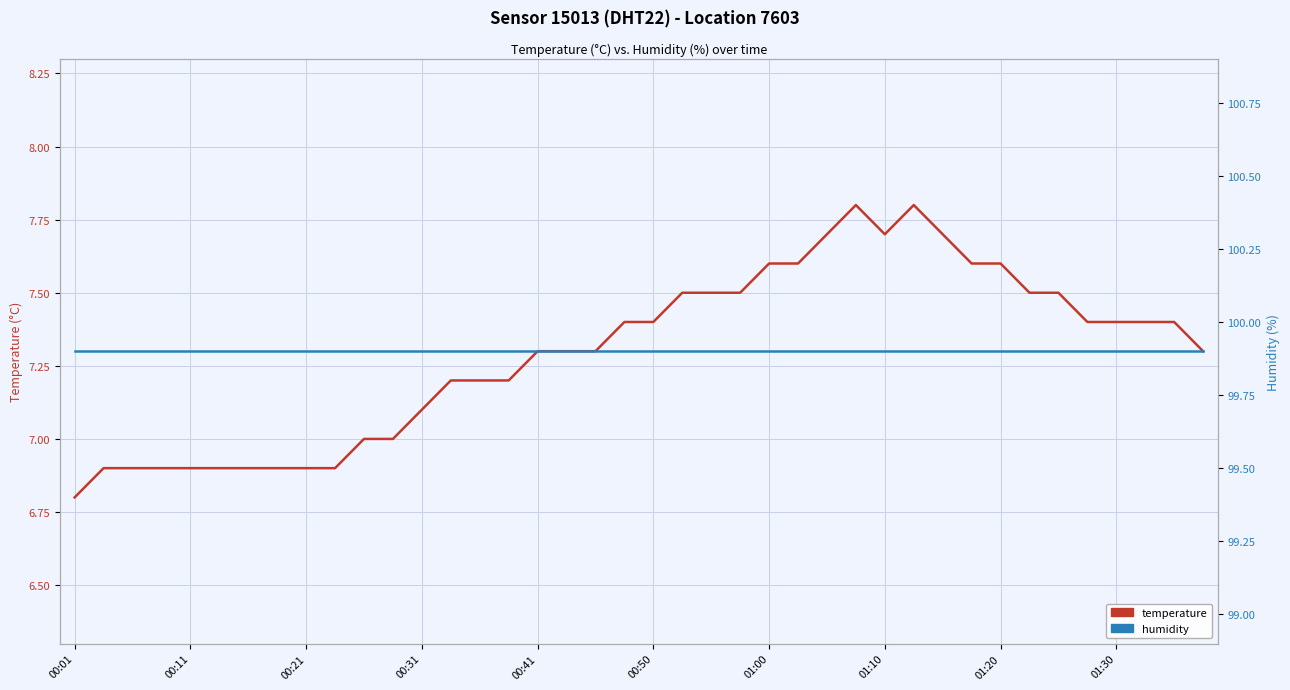

Which series has the largest total across all categories?

humidity